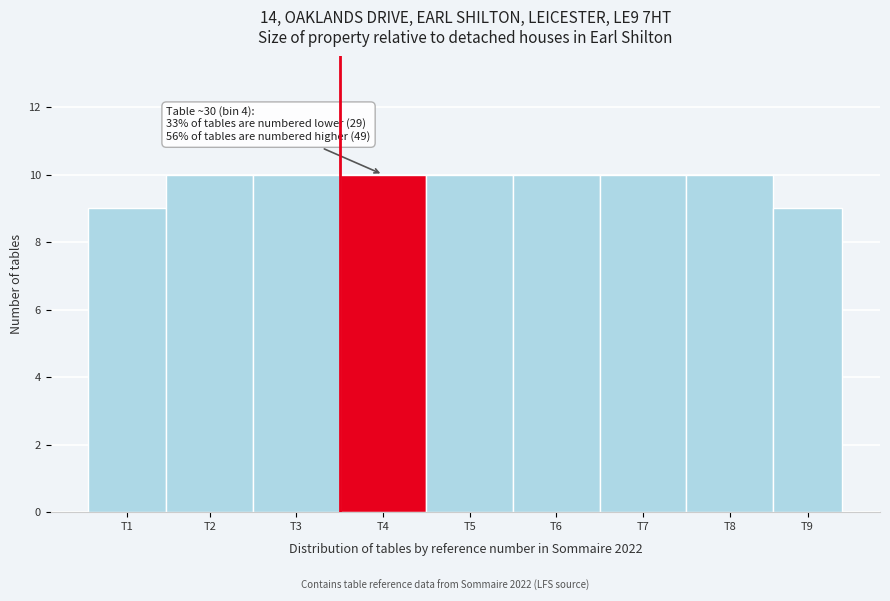

Reading right to left, what are all the values shown in this chart?

T9=9	T8=10	T7=10	T6=10	T5=10	T4=10	T3=10	T2=10	T1=9